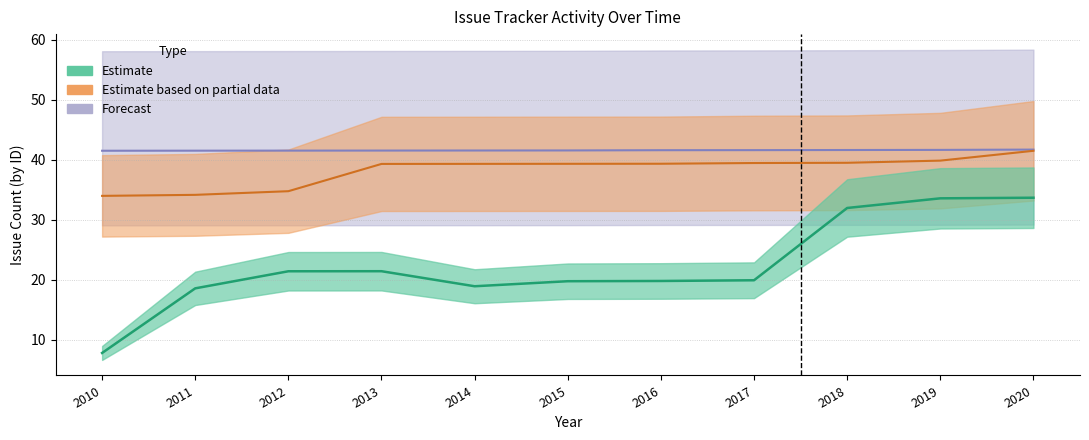

True or false: Forecast and Closed intersect in this chart.

False